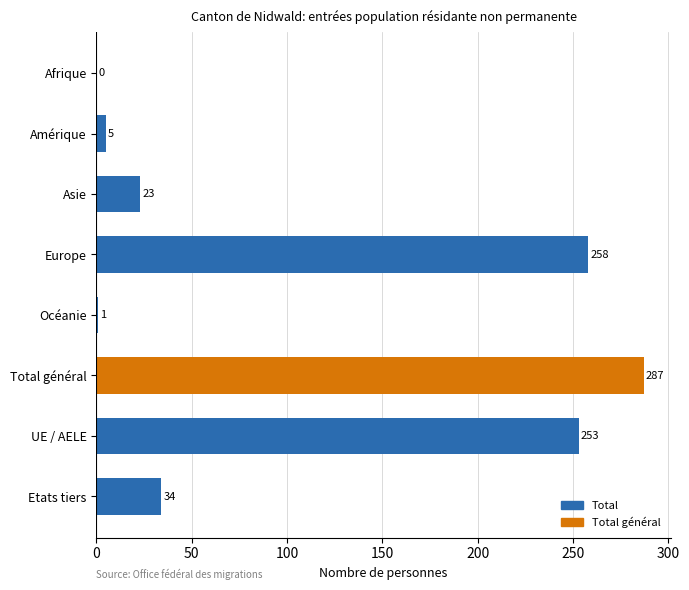

What is the sum of all values?

861